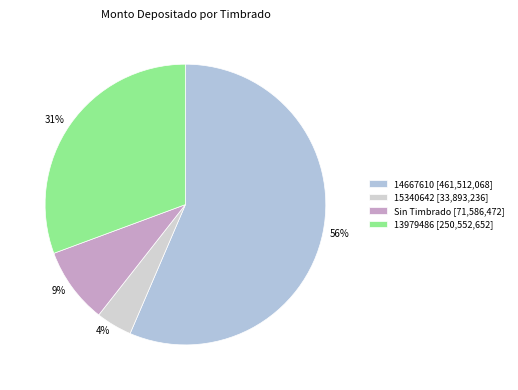

To the nearest percent, what is the difference between the 4% and 56% slice percentages?

52%